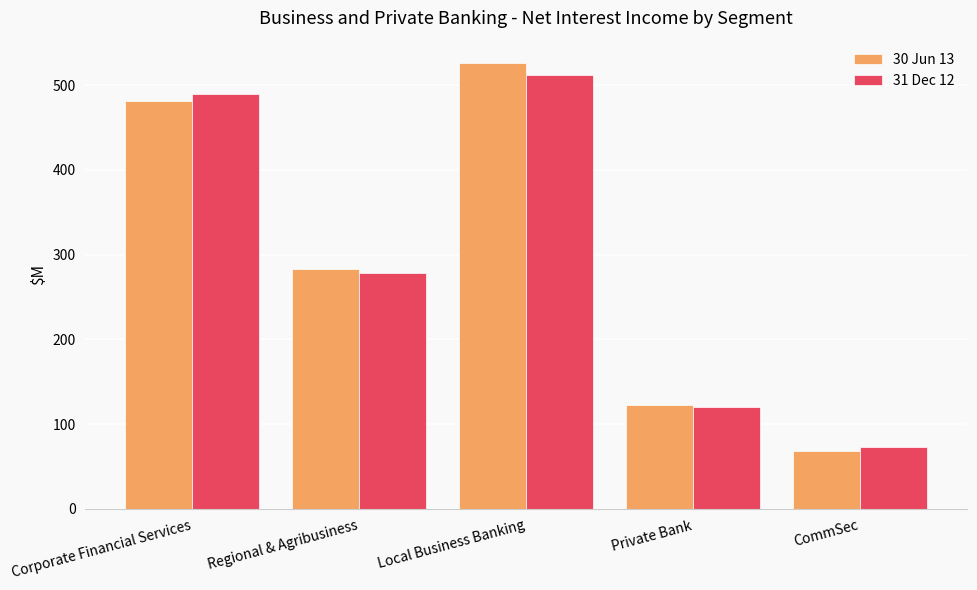

What is the value of the 30 Jun 13 bar at the 3rd from the left?

526